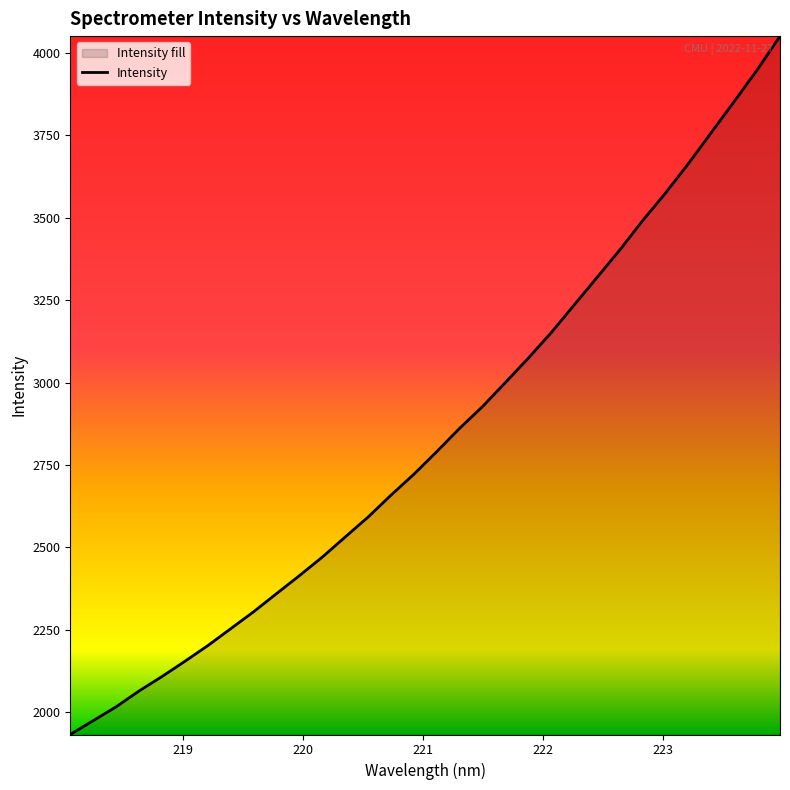

What is the smallest value displayed?

1932.3